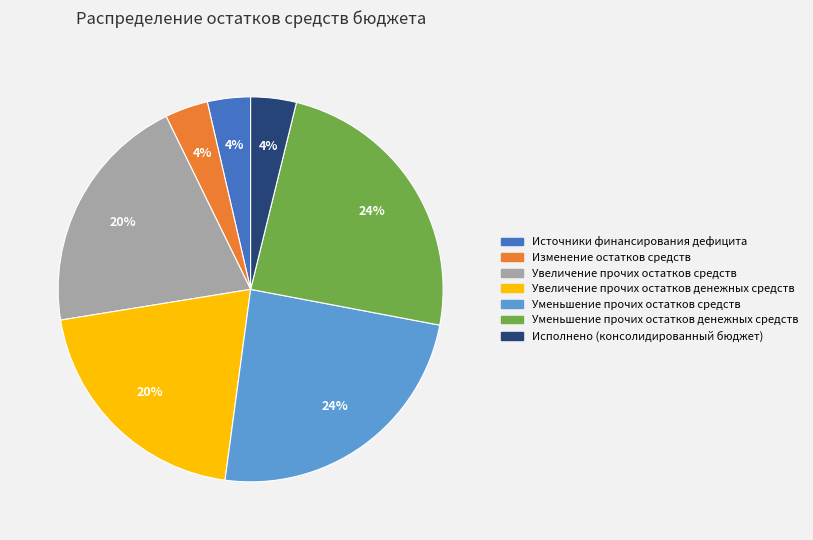

To the nearest percent, what is the average slice percentage?

14%